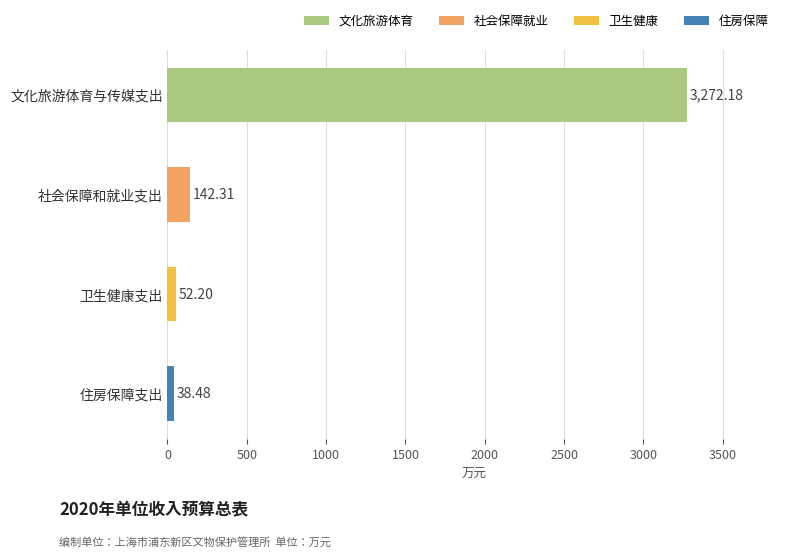

What is the label of the 1st bar from the bottom?

住房保障支出